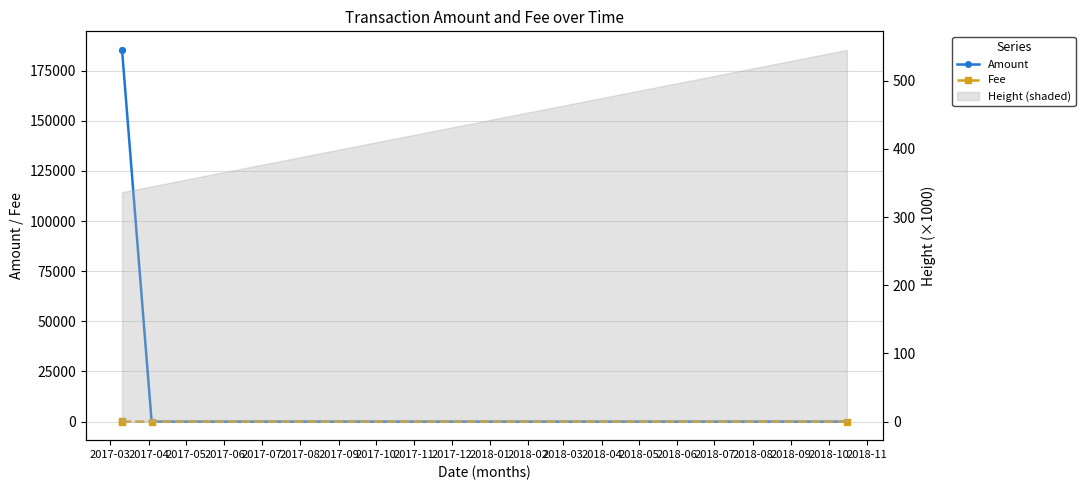

What is the sum of all Amount values?

370802.0